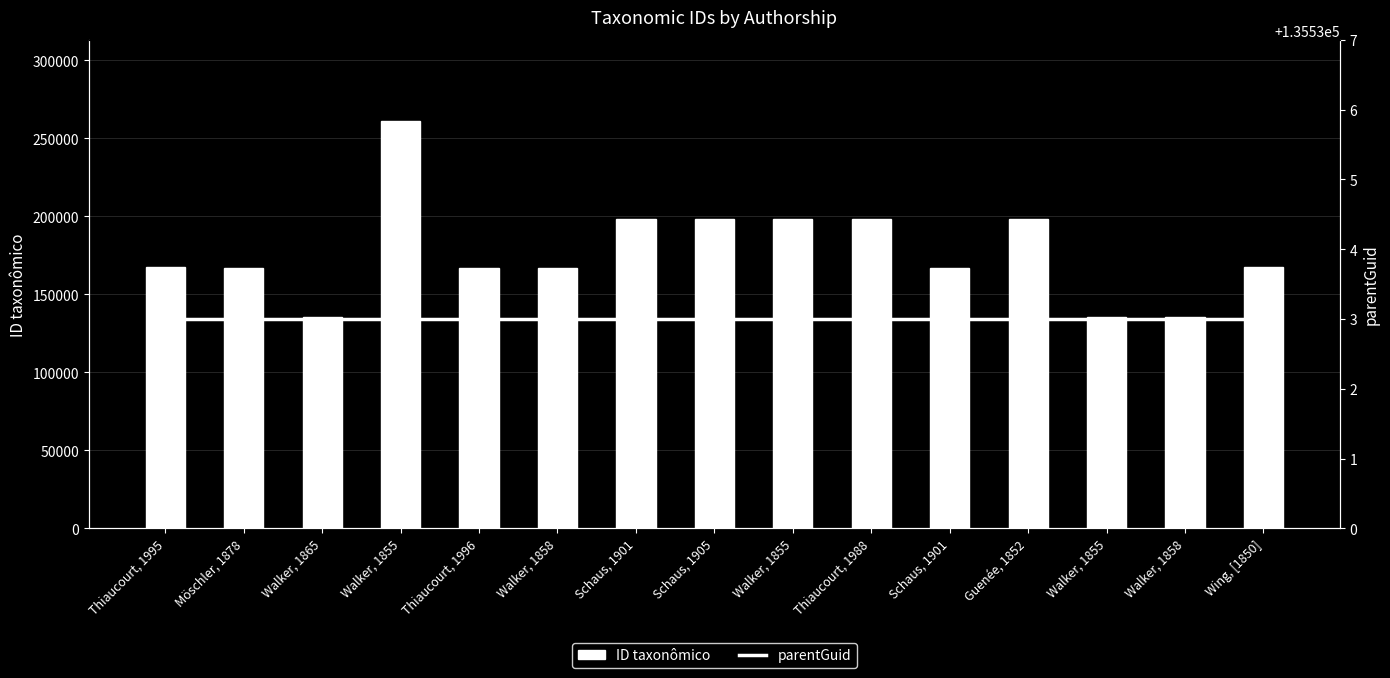

What is the total value across all series at Thiaucourt, 1988?

333529